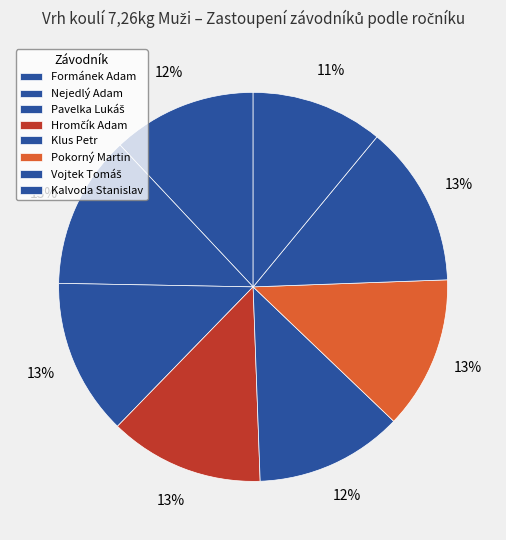

Count the number of slices in the pie.

8